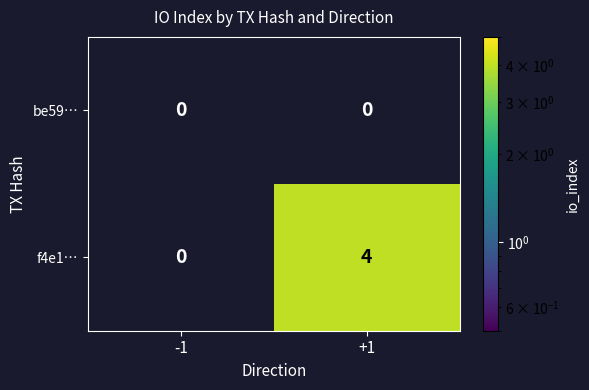

True or false: f4e1… has a value of 4 at +1.

True